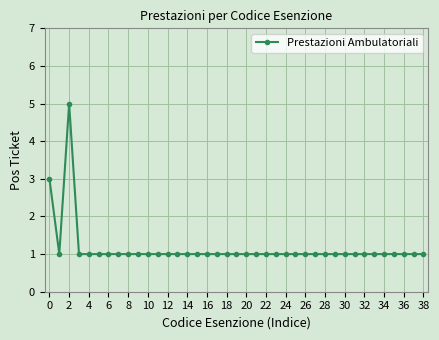

True or false: the data has more than 0 interior local peaks.

True